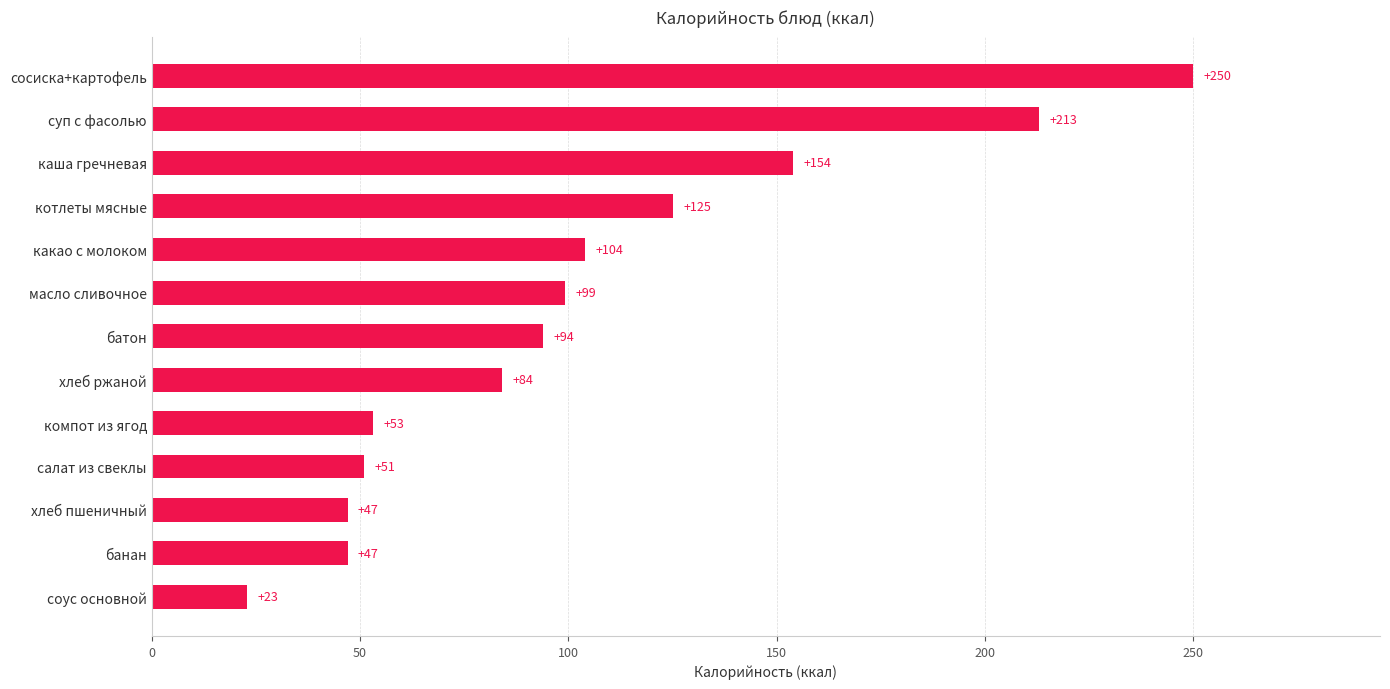

Is it true that the value at суп с фасолью is 300.0?

False